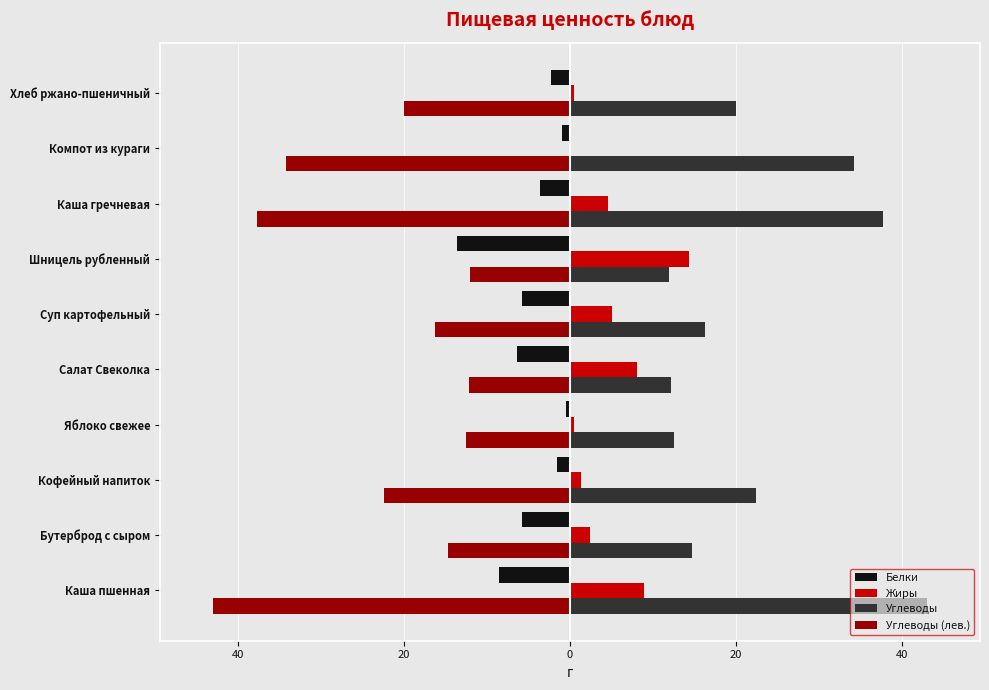

What are all the series names shown in the legend?

Белки, Жиры, Углеводы, Углеводы (лев.)